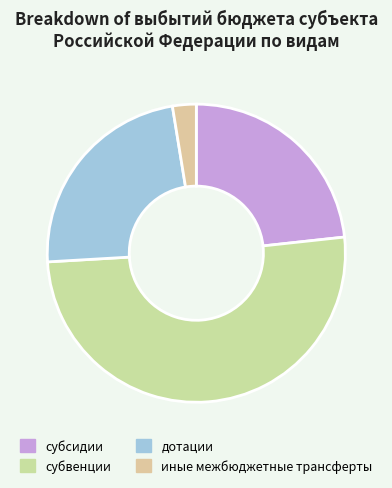

To the nearest percent, what portion does иные межбюджетные трансферты represent?

3%